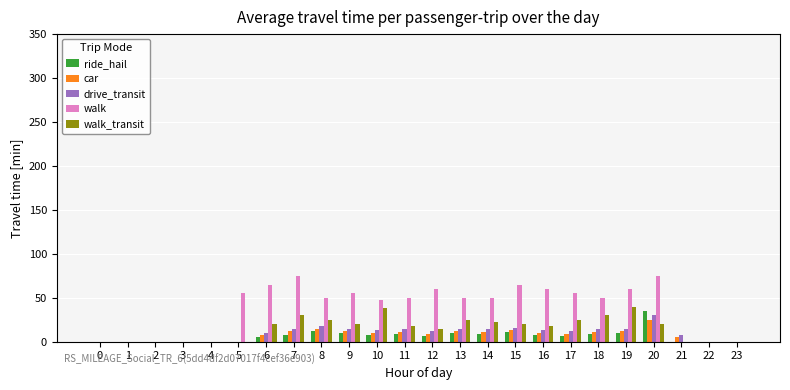

At which category is the sum across all series the highest?

20